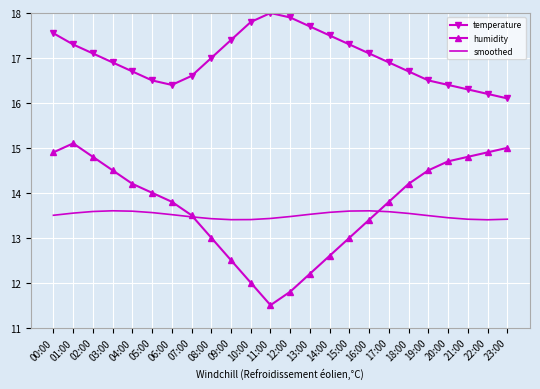

In humidity, how many points are higher than both neighbors (excluding endpoints)?

1